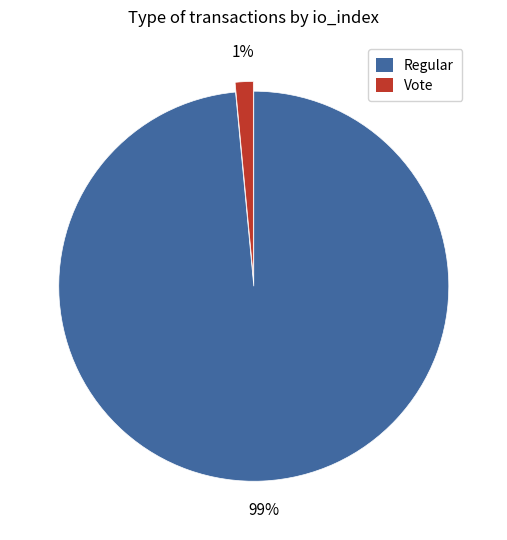

Which has a higher value, Regular or Vote?

Regular